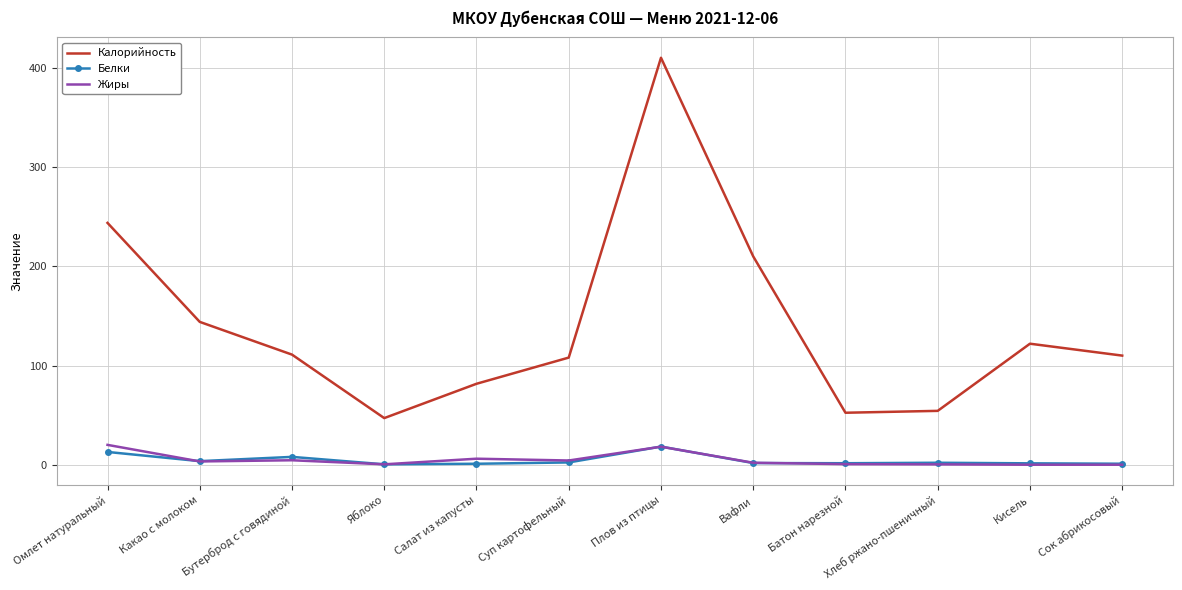

The value of Калорийность at Батон нарезной is 52.4. True or false?

True